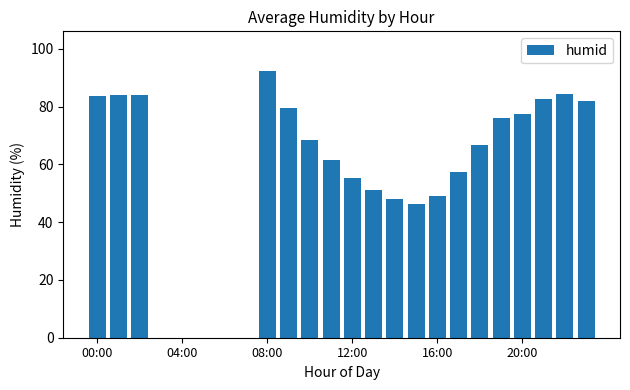

What is the sum of all values?

1329.7